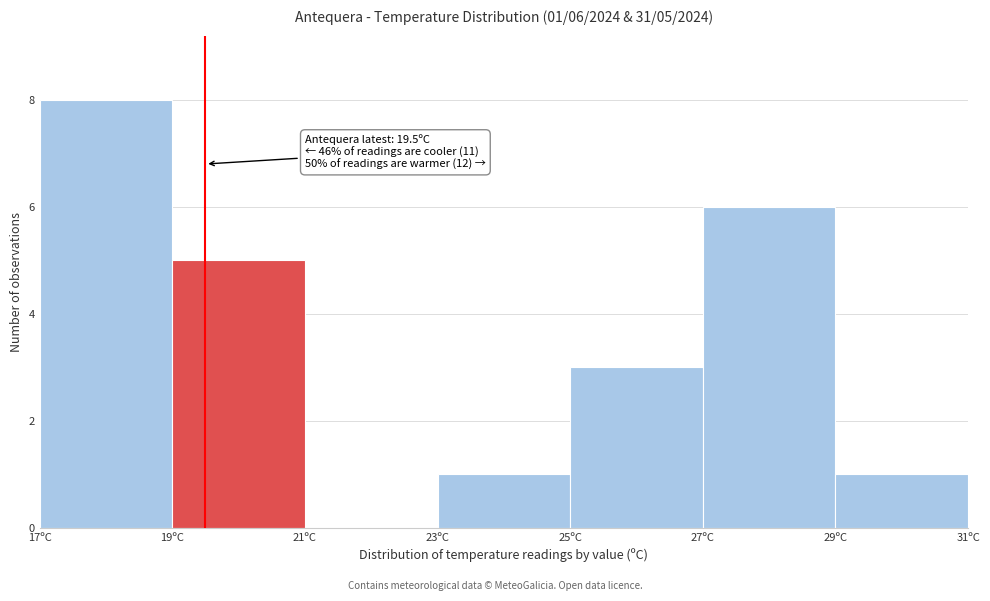

Over which range of the x-axis is the bar tallest?

17 to 19